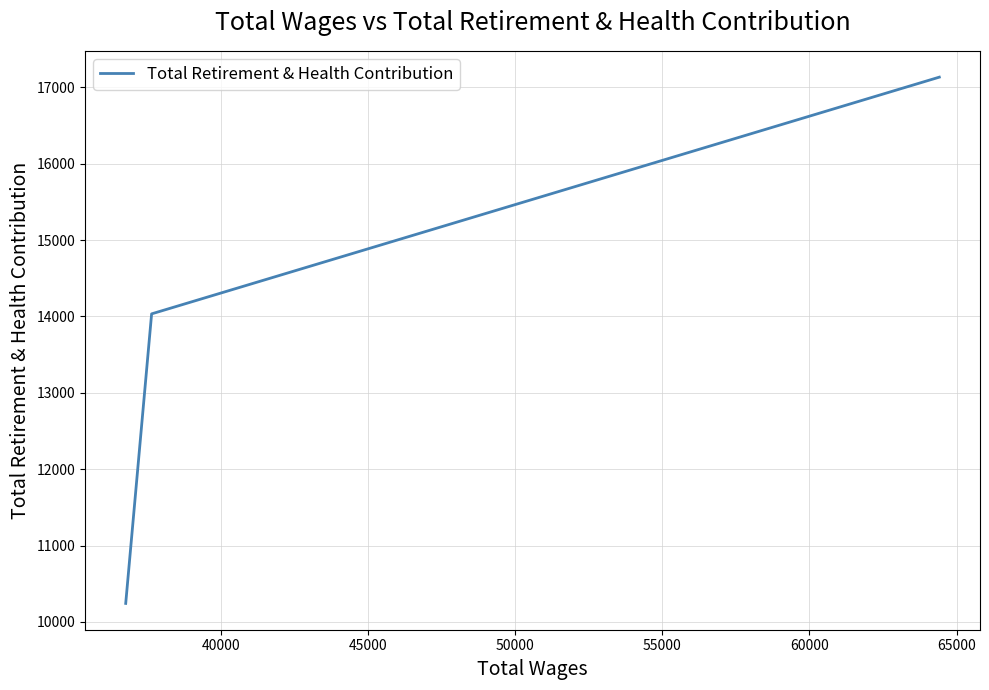

What is the greatest value displayed?

17134